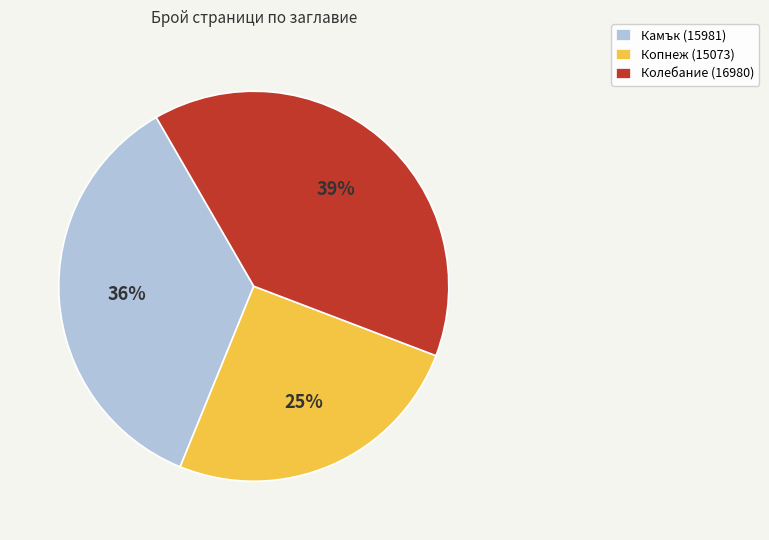

Count the number of slices in the pie.

3